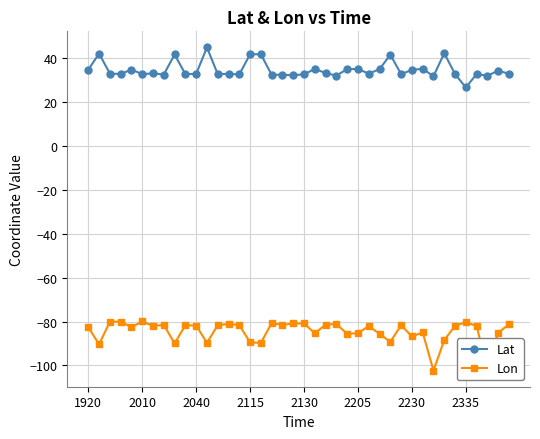

List the series in order of their peak value, lowest first.

Lon, Lat